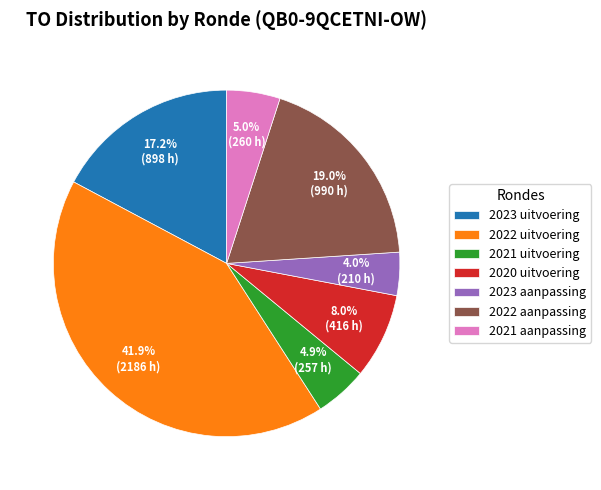

The 2023 aanpassing slice represents 17% of the pie. True or false?

False